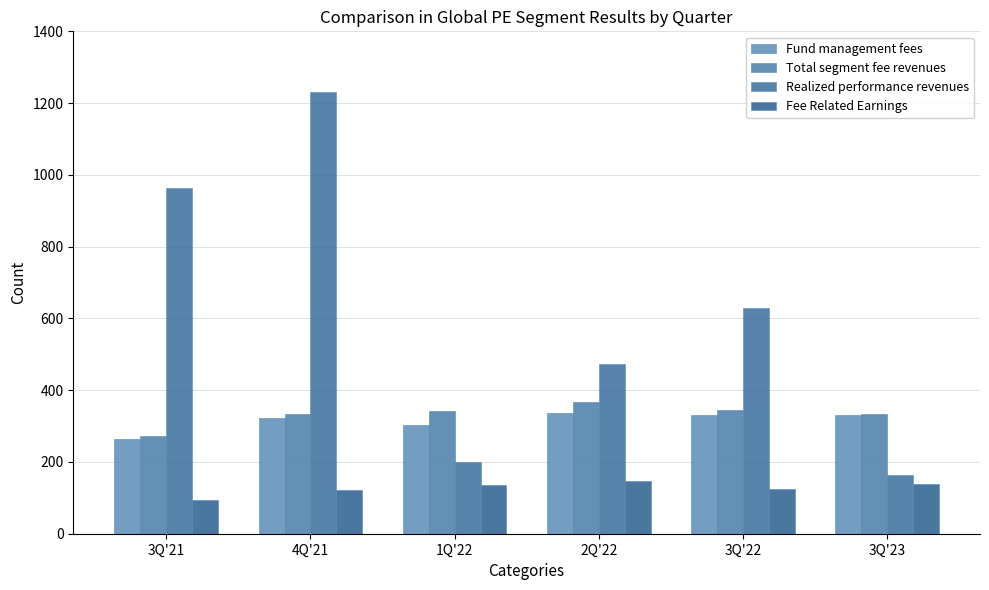

What is the difference between the Total segment fee revenues values at 3Q'23 and 3Q'21?

62.4